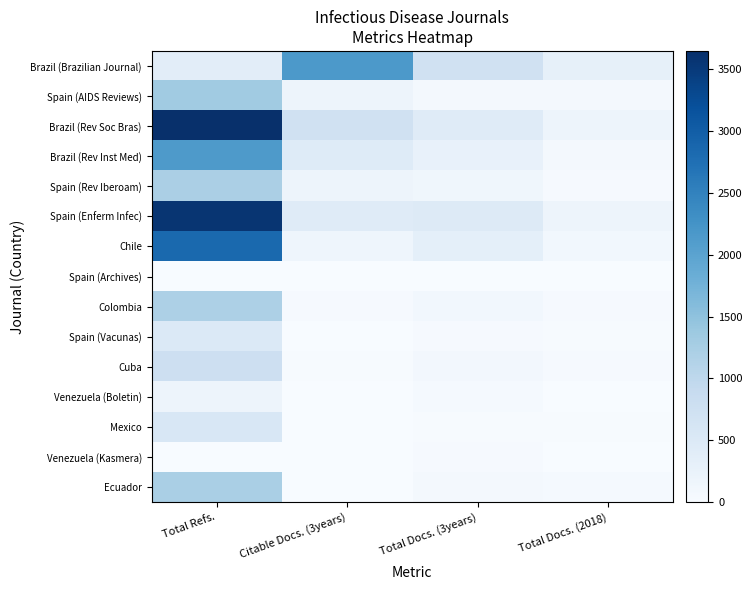

What is the spread (max minus min) of values at Total Docs. (2018)?

309